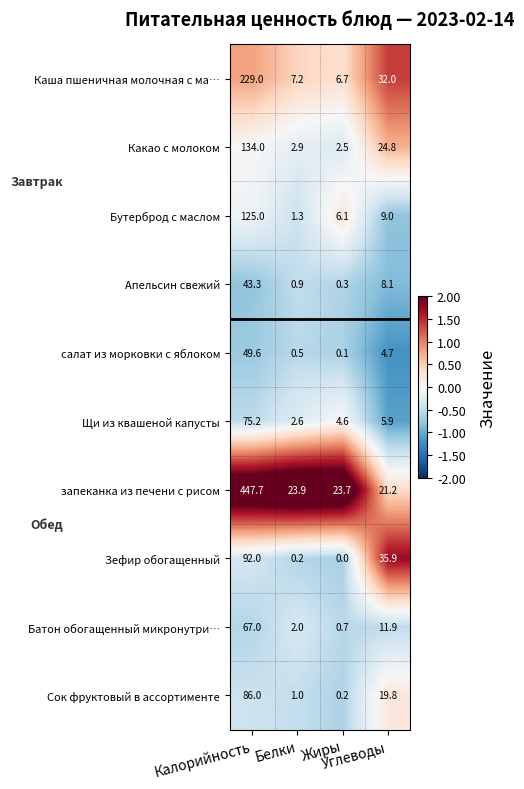

How many data points does each series have?

4